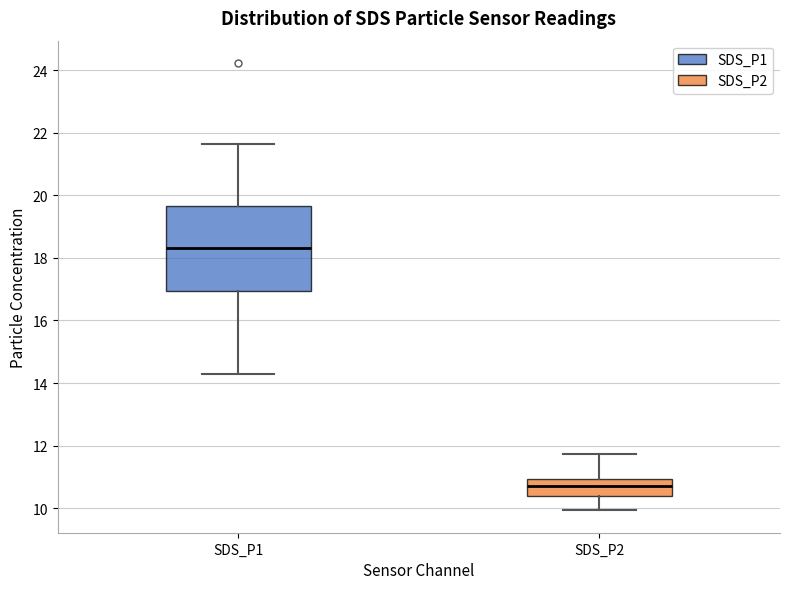

Reading left to right, read every box against the y-axis: the position of its median line, the range the box covers, and the ends of its whiskers. The values are not printed on the chart, so give them approximately, as read against the axis.

SDS_P1: median 18.4, box 17.0 to 19.6, whiskers 14.4 to 21.6
SDS_P2: median 10.8, box 10.4 to 11.0, whiskers 10.0 to 11.8